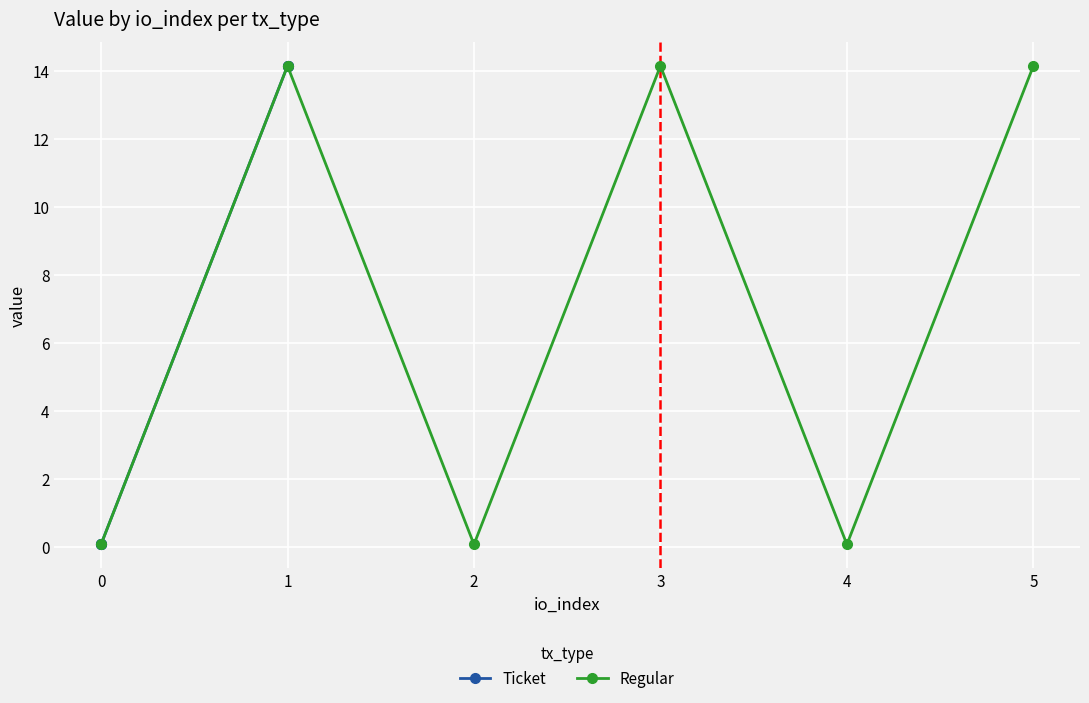

True or false: Regular and Ticket cross at least once.

False